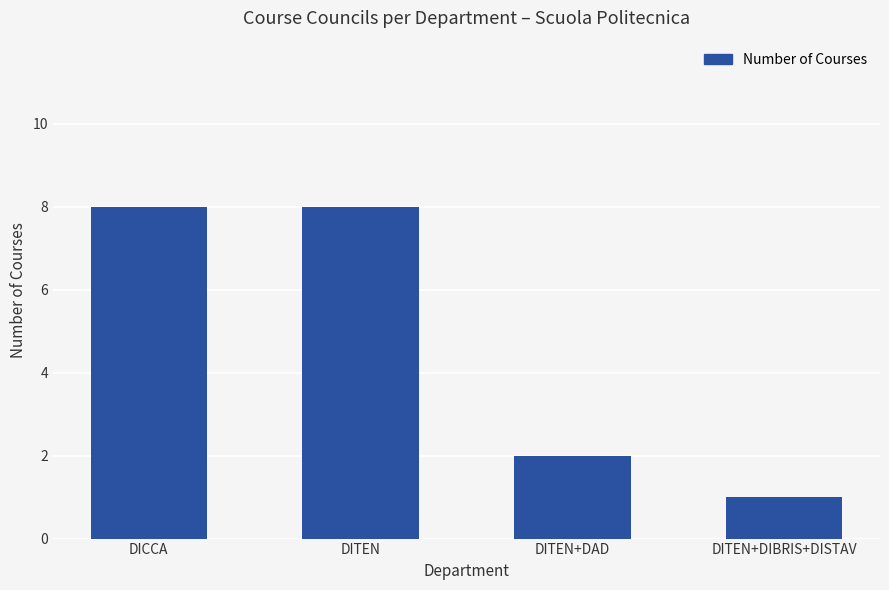

What is the value of the 1st bar from the left?

8